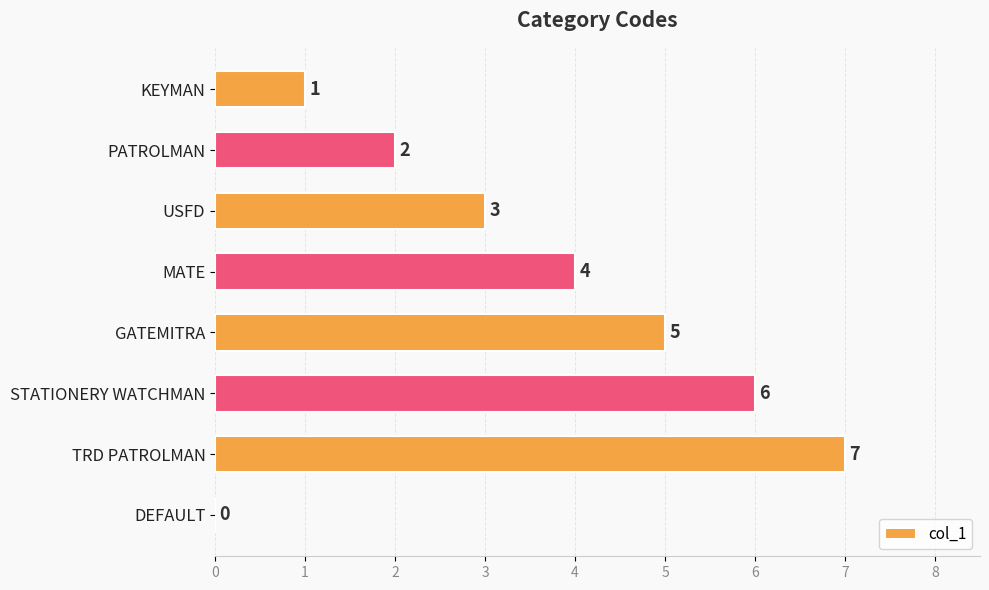

Between USFD and STATIONERY WATCHMAN, which is larger?

STATIONERY WATCHMAN